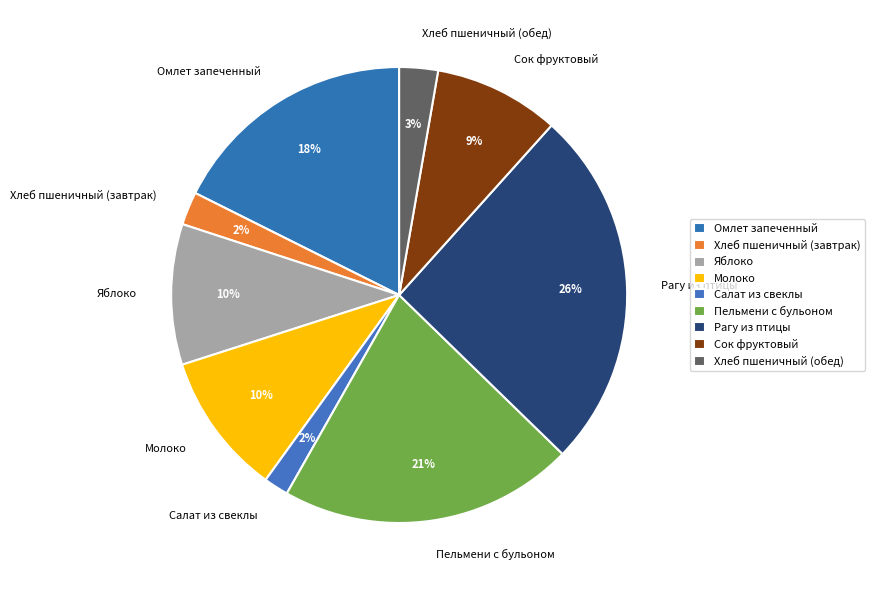

True or false: Яблоко accounts for 24% of the total.

False